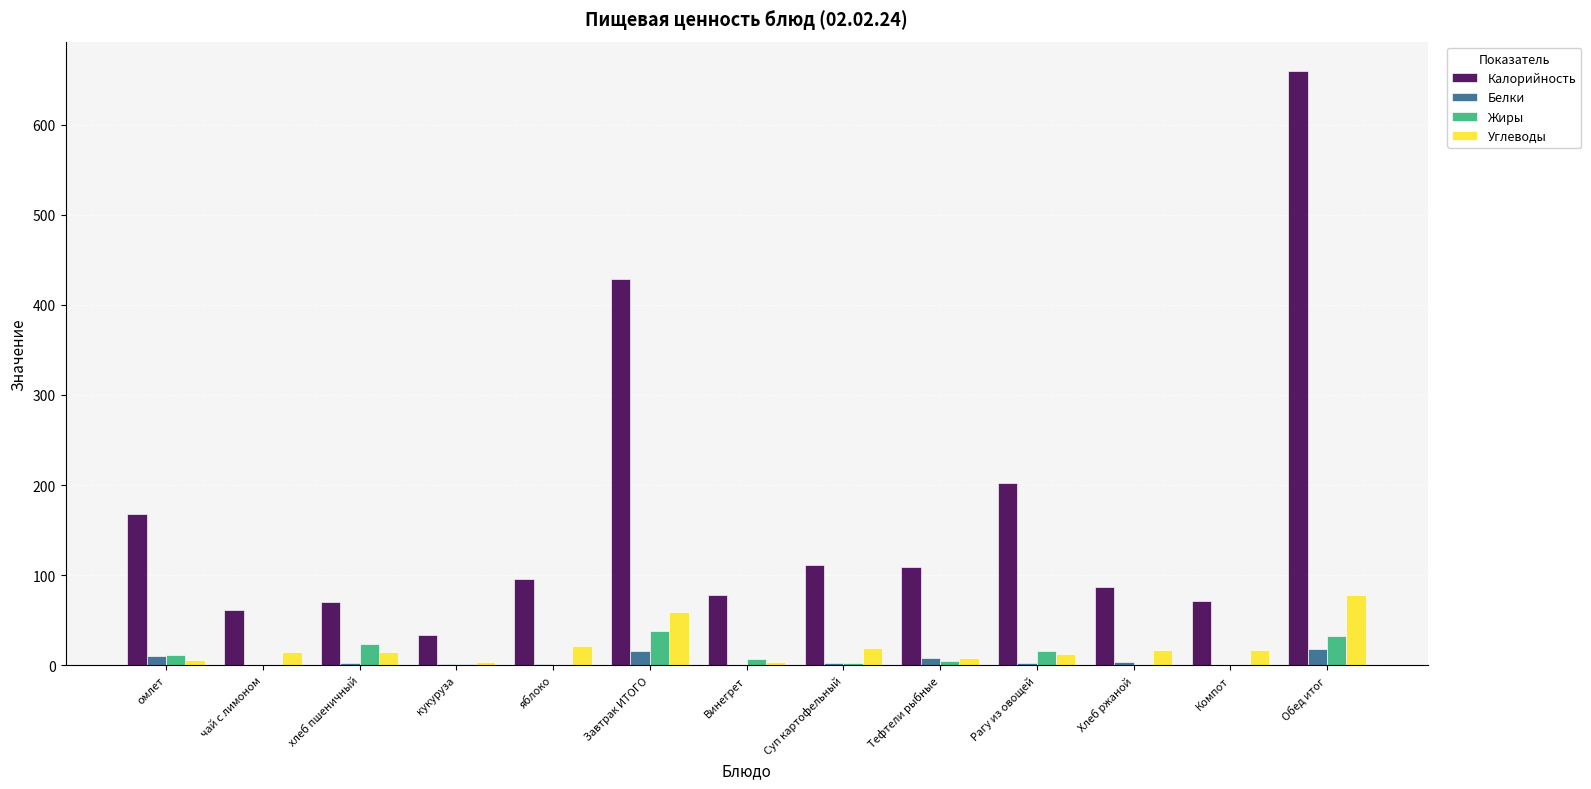

How many data points does each series have?

13